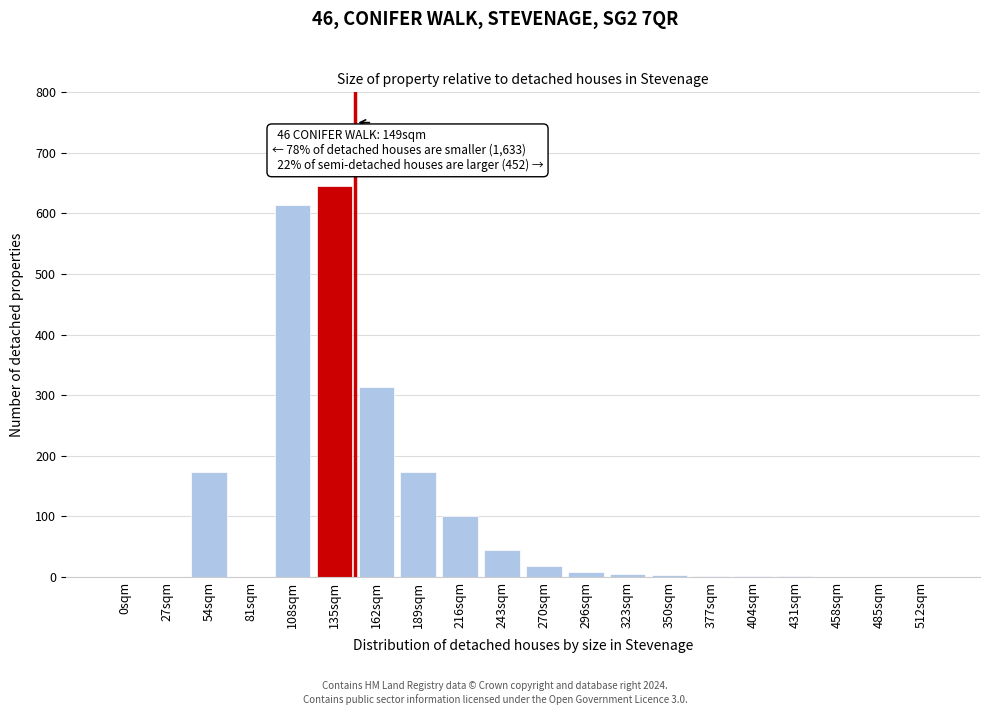

At which label is the value closest to 322?

162sqm